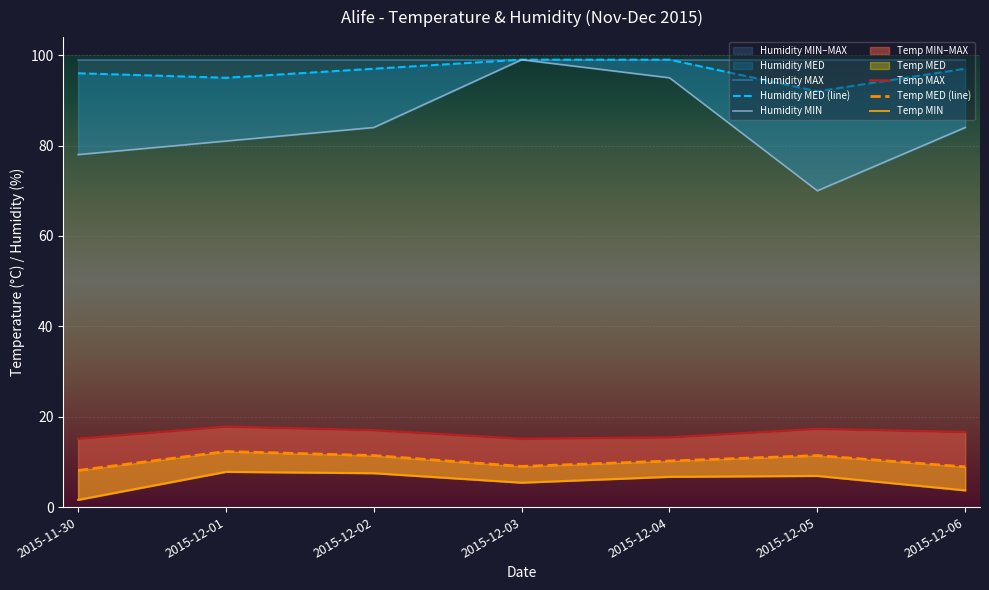

Reading left to right, extract all data points from this chart.

Humidity MAX: 99.0	99.0	99.0	99.0	99.0	99.0	99.0
Humidity MED (line): 96.0	95.0	97.0	99.0	99.0	92.0	97.0
Humidity MIN: 78.0	81.0	84.0	99.0	95.0	70.0	84.0
Temp MAX: 15.1	17.8	17.0	15.1	15.4	17.3	16.6
Temp MED (line): 8.1	12.3	11.4	9.0	10.2	11.4	8.9
Temp MIN: 1.6	7.8	7.5	5.4	6.7	6.9	3.7